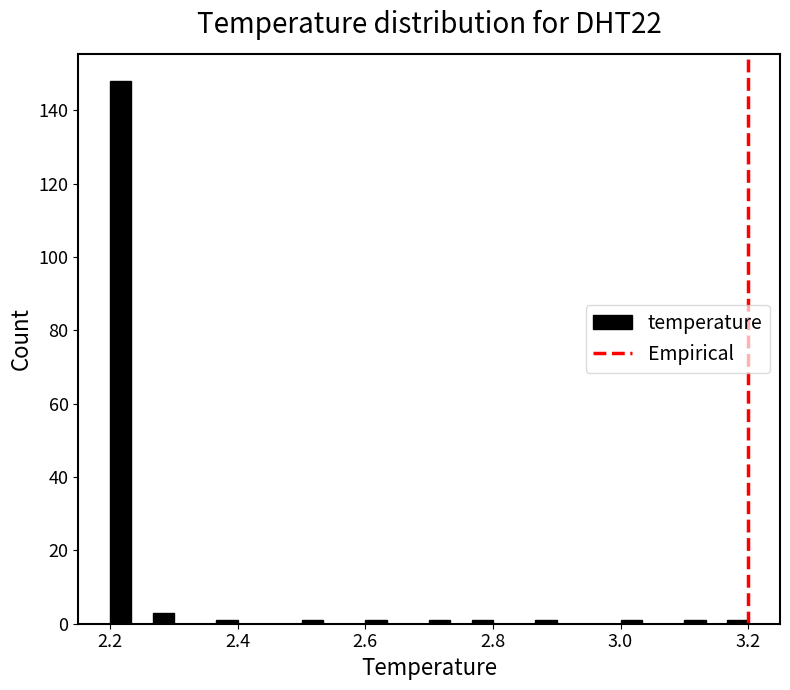

Around what value on the x-axis is the tallest bar? Give the approximate position of its centre, as read against the axis.

2.22